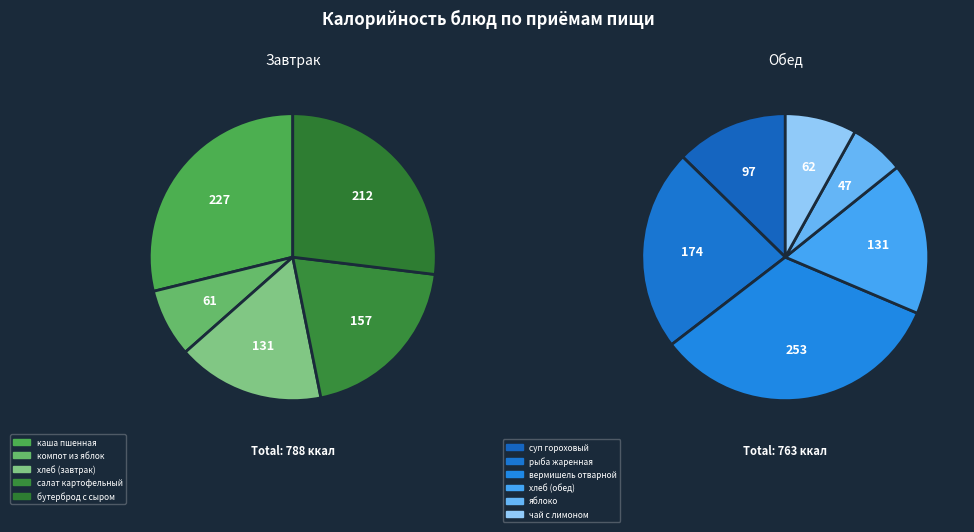

What portion of the pie excludes суп гороховый?

93.8%